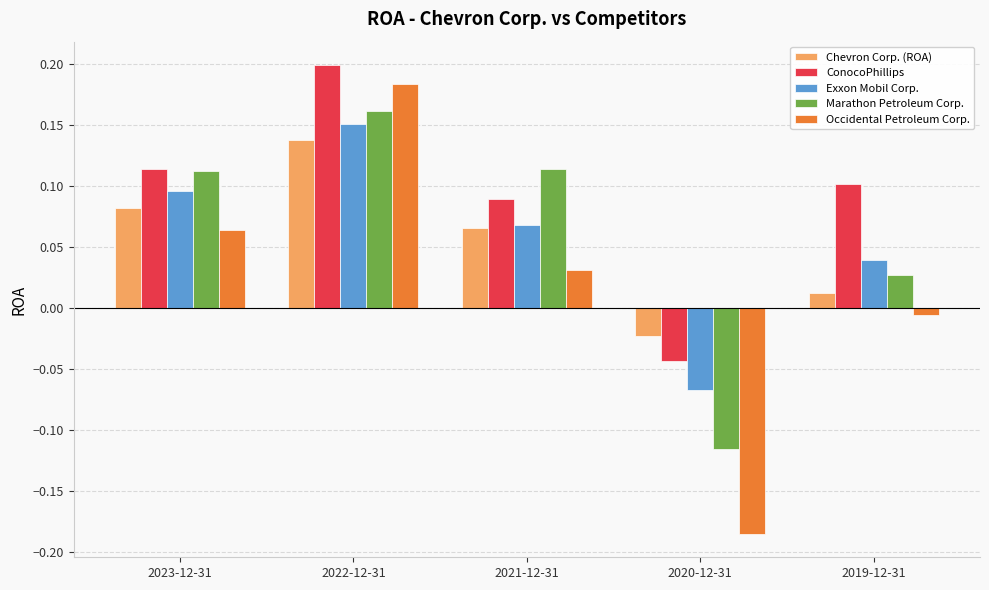

What is the total value across all series at 2021-12-31?

0.4